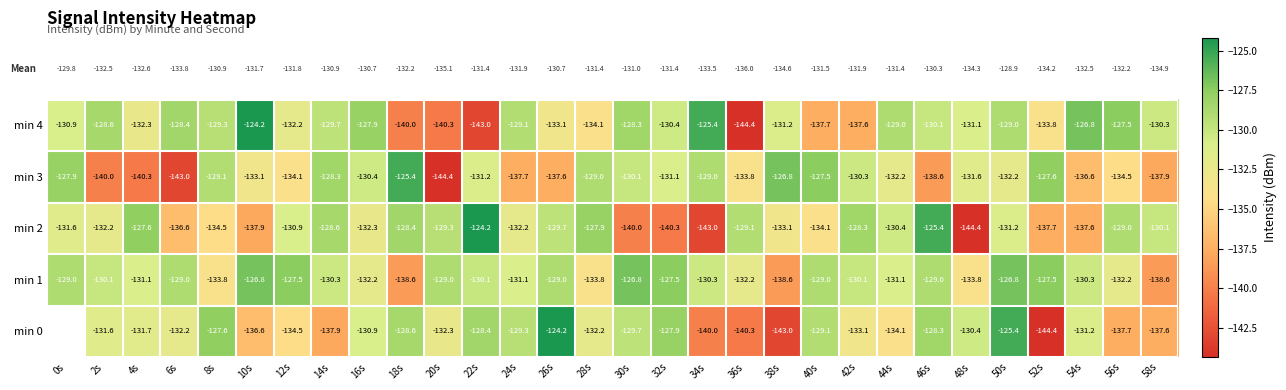

Is the value of min 1 at 52s greater than the value of min 4 at 16s?

Yes